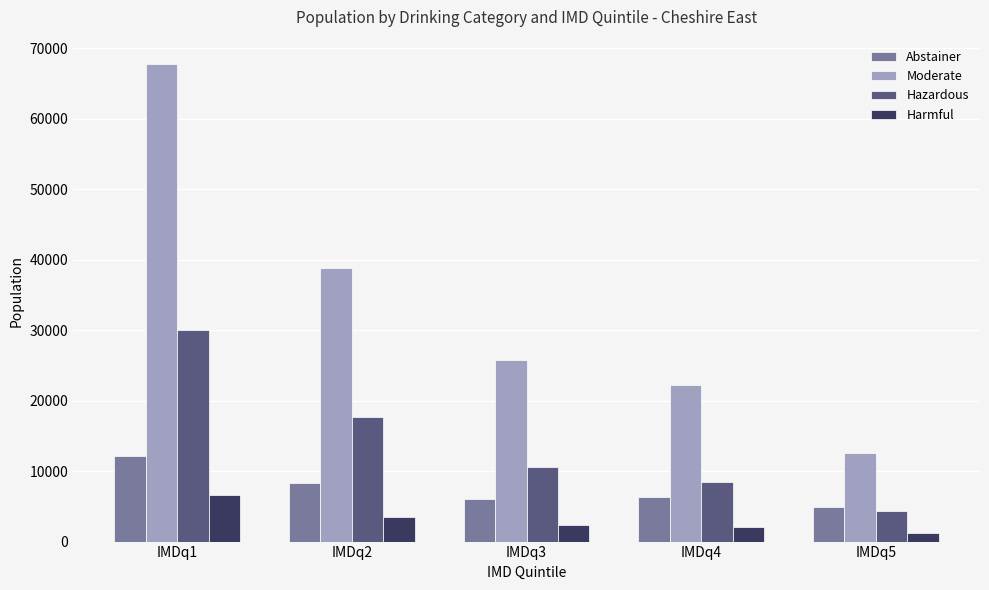

Is it true that Moderate equals 12516 at IMDq5?

True